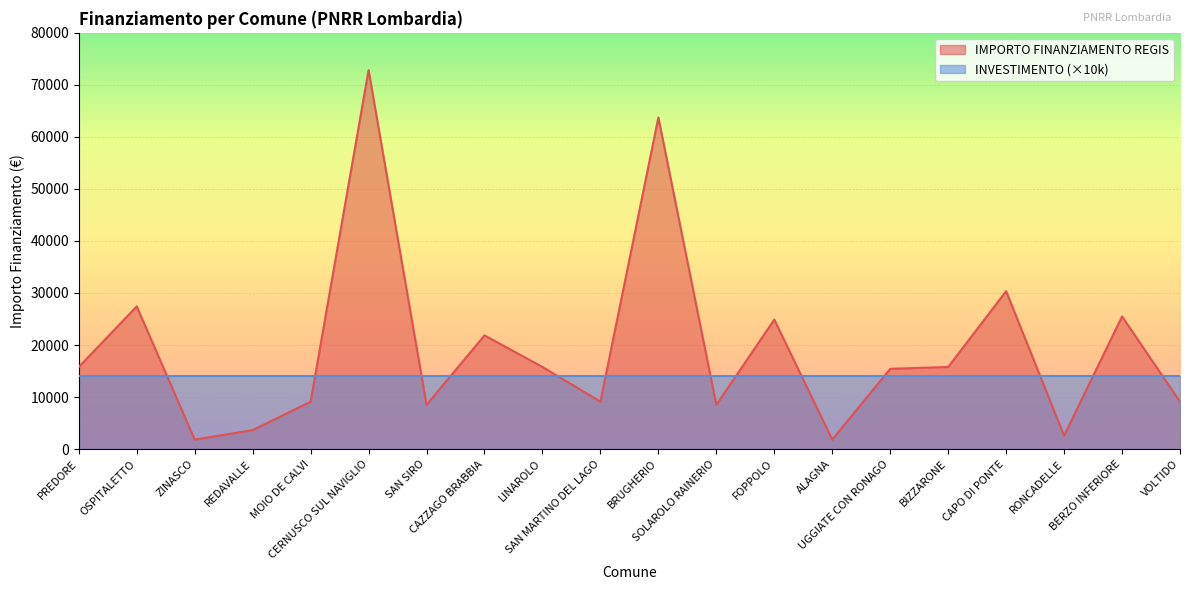

What is the difference between the second highest and second lowest values?

61914